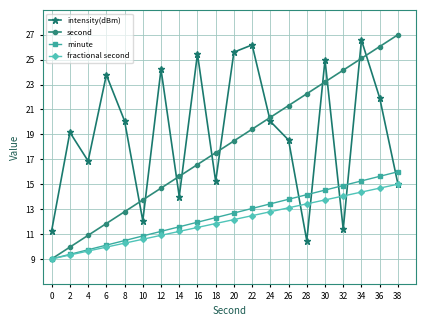

What is the sum of all fractional second values?

240.0